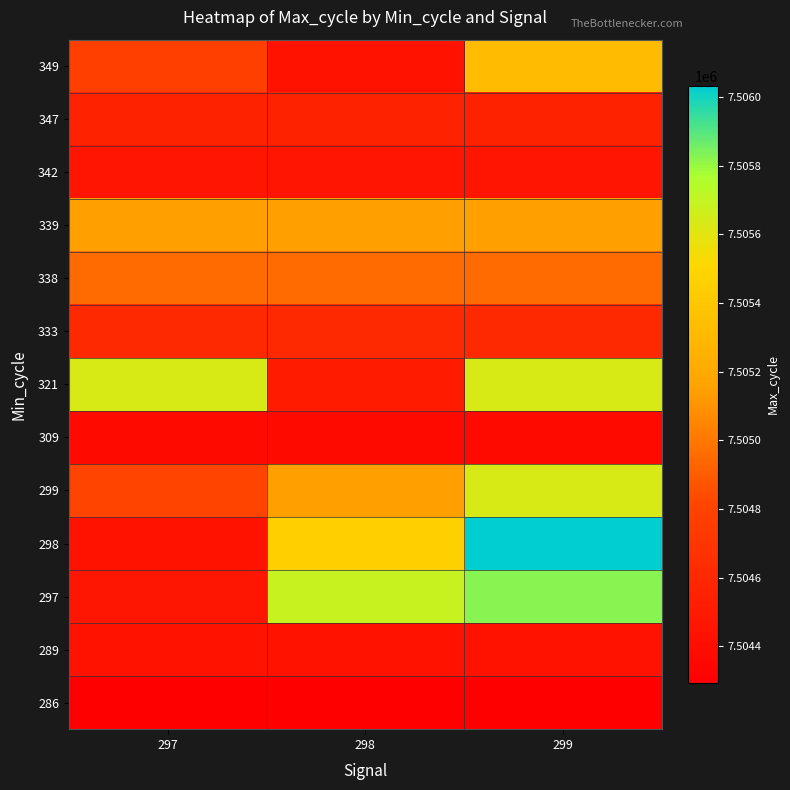

Count the number of data series in this chart.

13